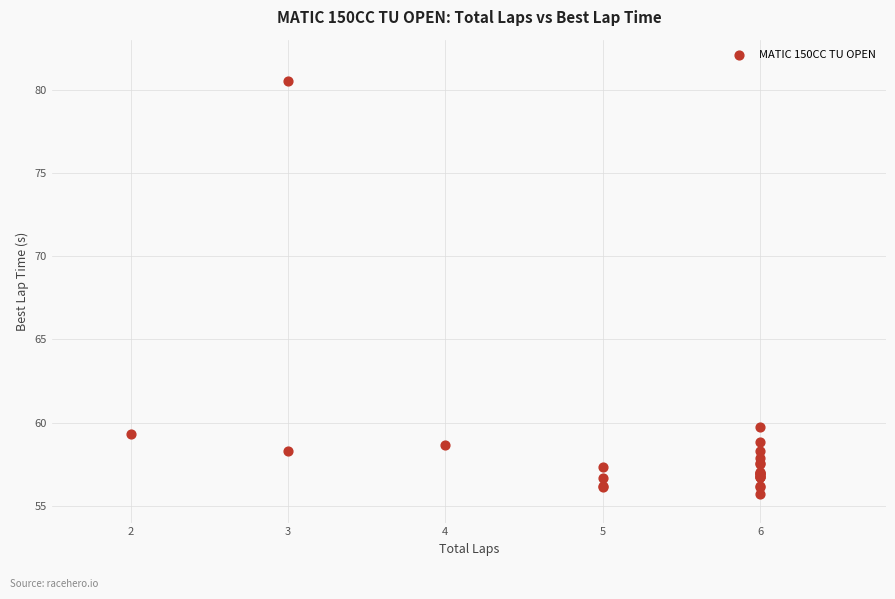

What Y value in the scatter plot is closest to 68?

59.7